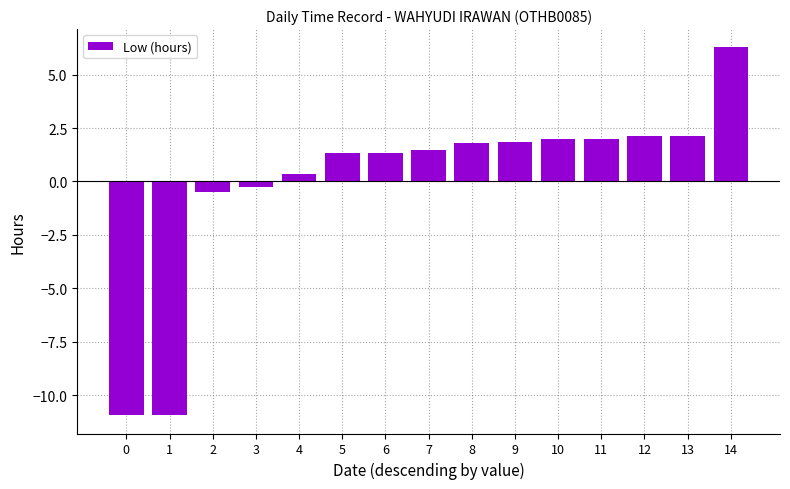

Which label corresponds to the largest value in the chart?

14